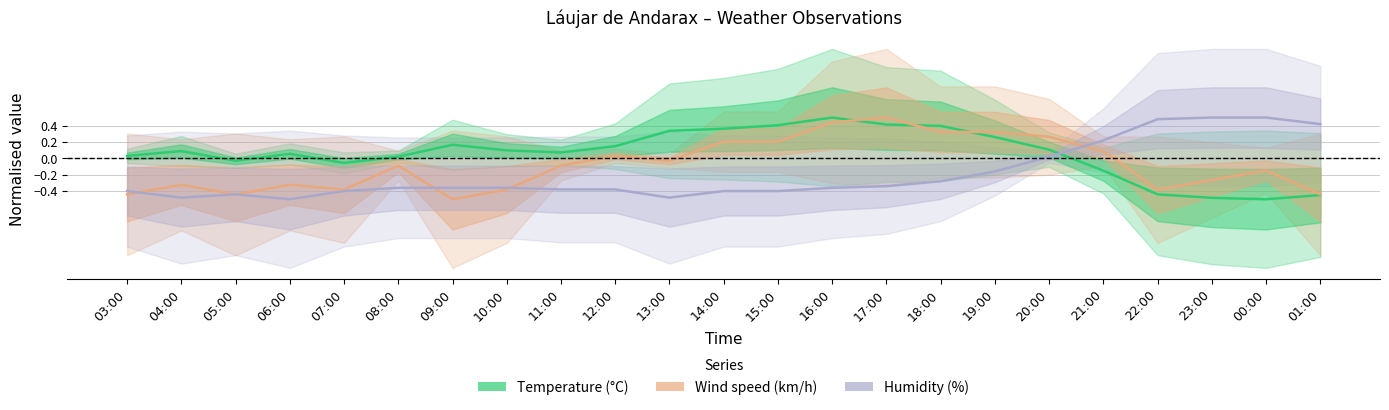

Which has a higher value, 17:00 or 09:00?

17:00